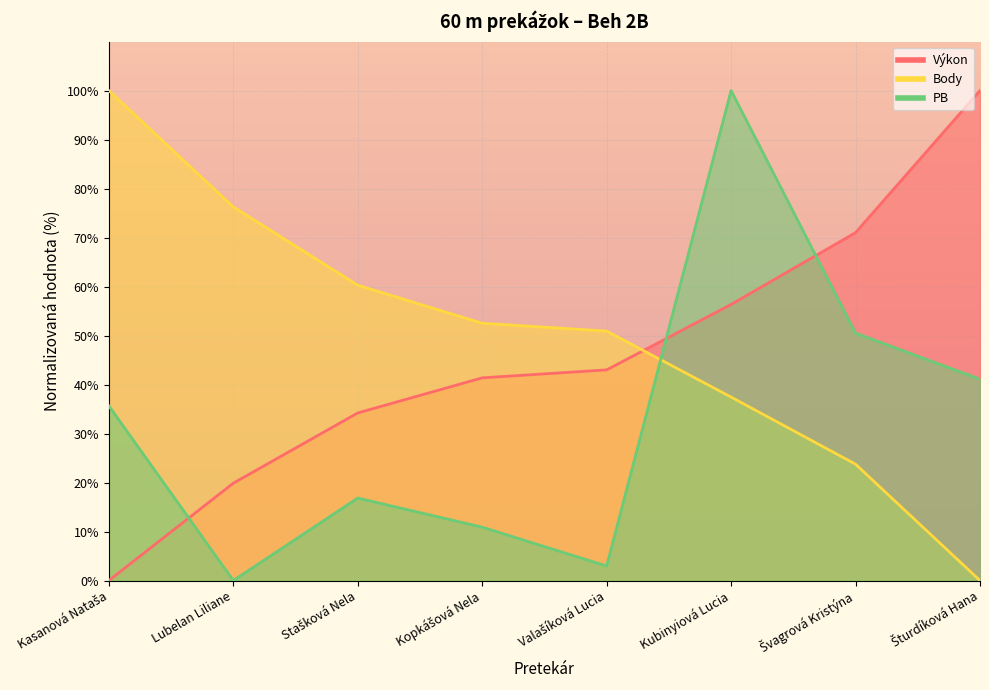

Rank the series by their maximum value, from lowest to highest.

Výkon, Body, PB